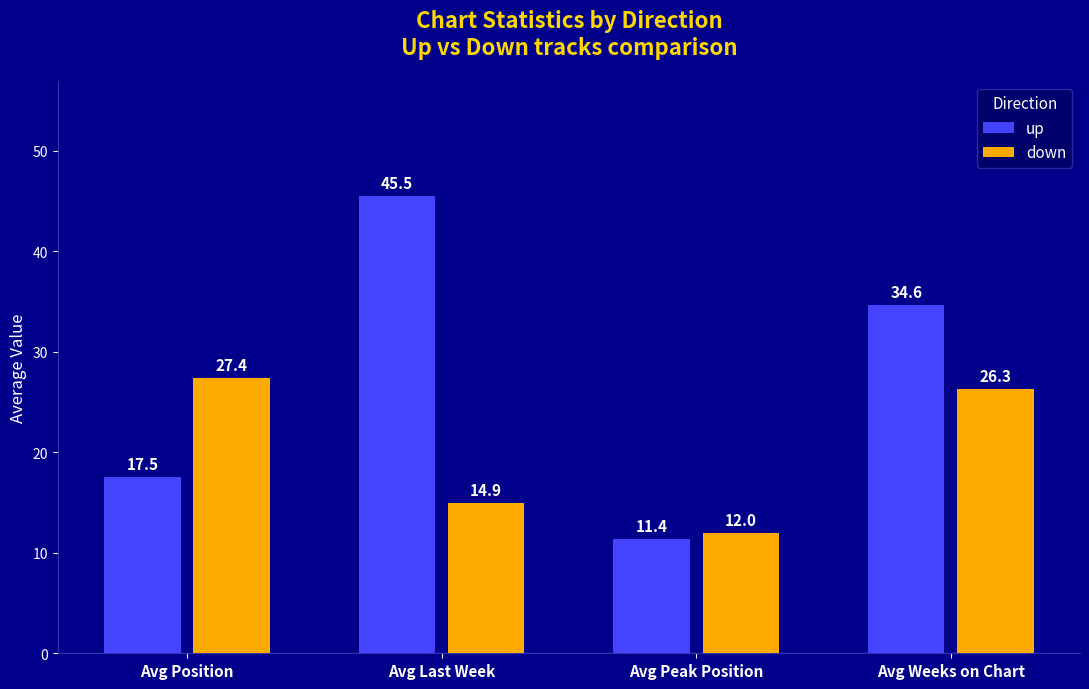

Reading right to left, what are all the values shown in this chart?

up: Avg Weeks on Chart=34.6	Avg Peak Position=11.4	Avg Last Week=45.5	Avg Position=17.5
down: Avg Weeks on Chart=26.3	Avg Peak Position=12.0	Avg Last Week=14.9	Avg Position=27.4